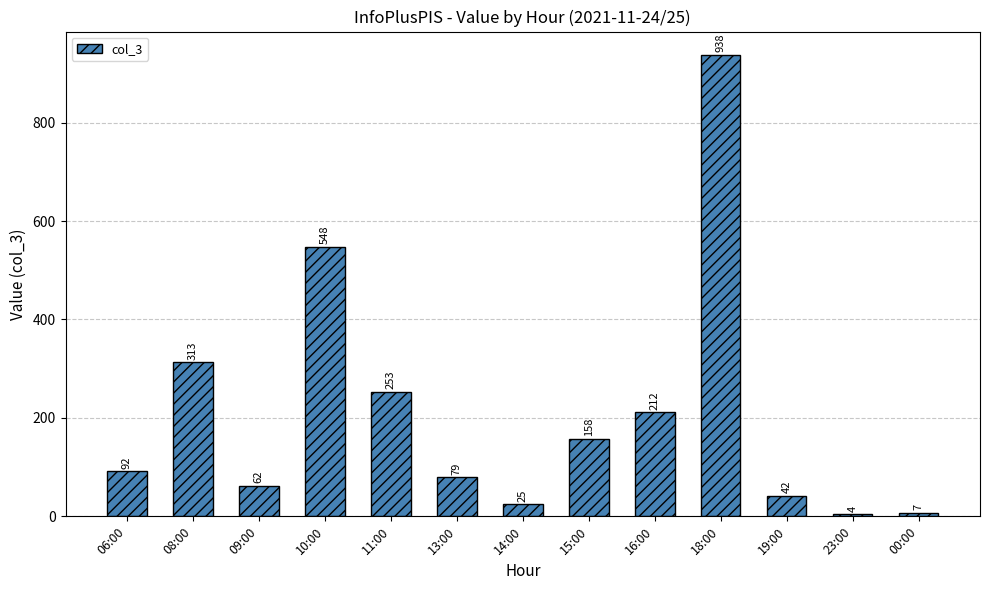

What is the label of the 3rd bar from the right?

19:00